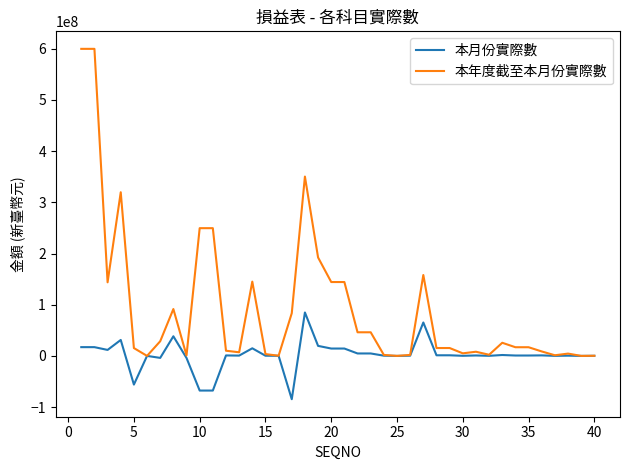

What is the greatest value displayed?

599881248